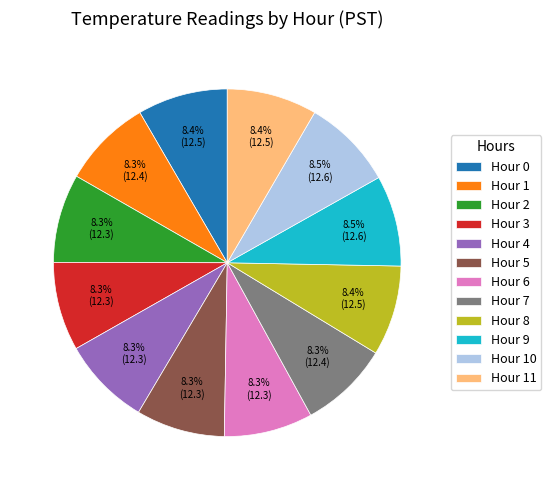

Is Hour 1 the majority of the pie?

No